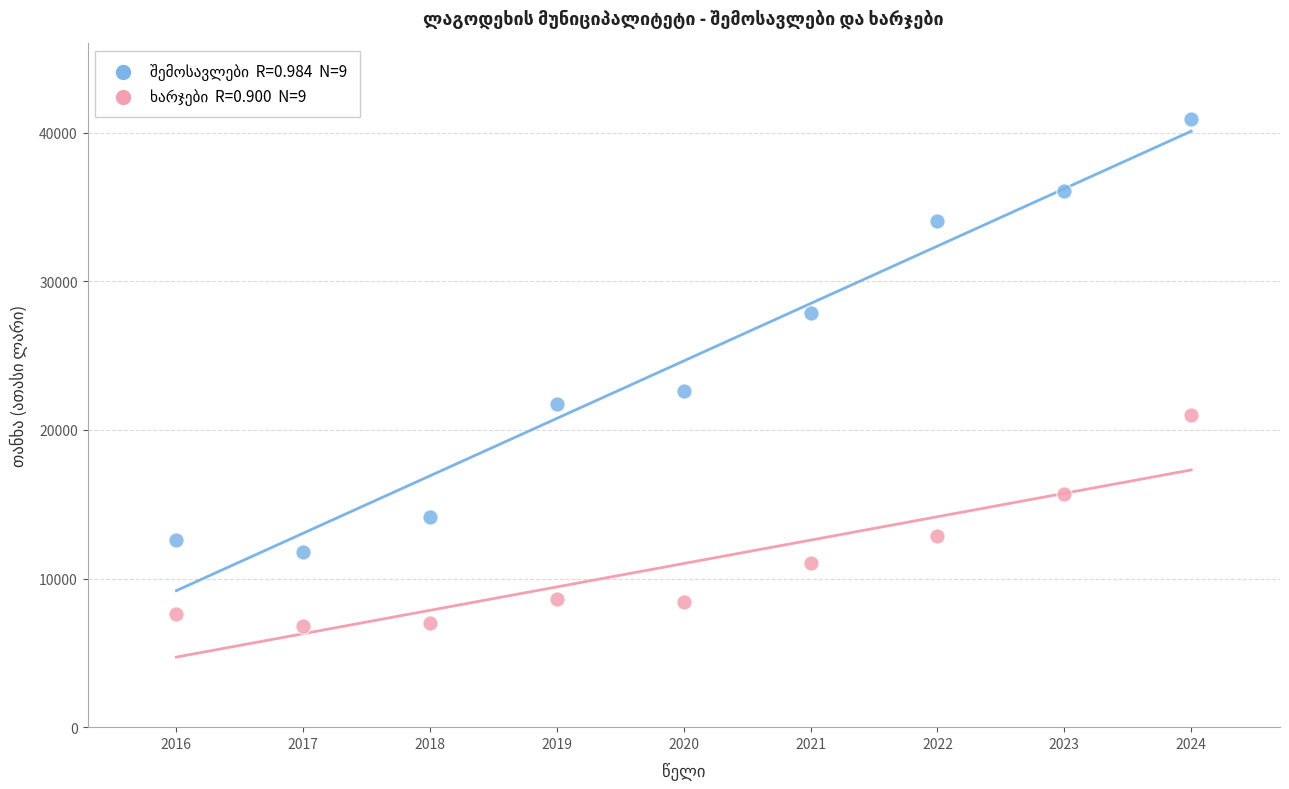

Across all series, what Y value is closest to 23857?

22601.7